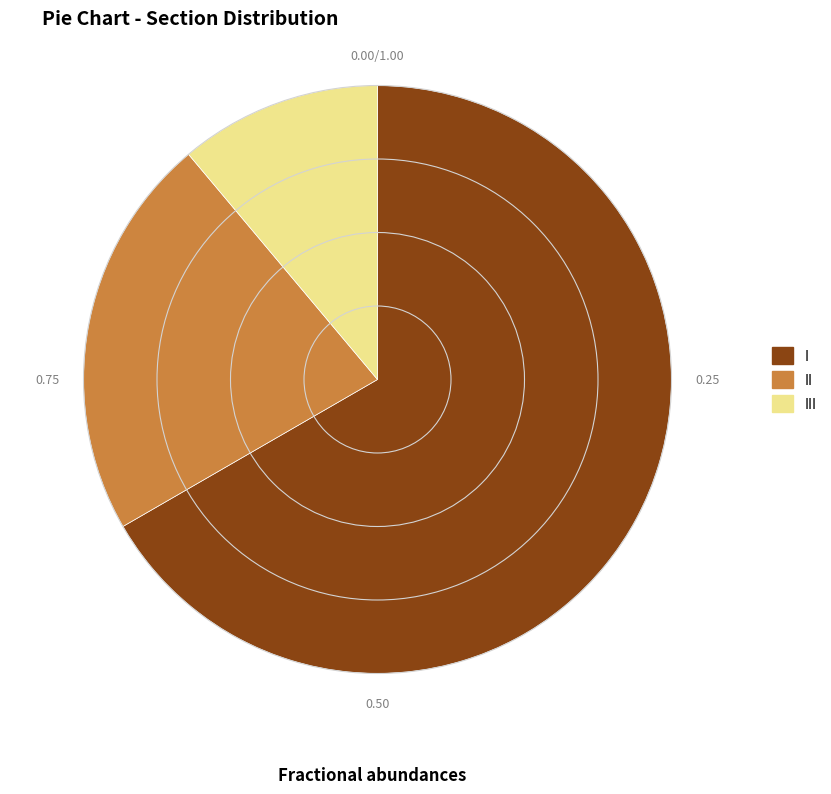

Rank the categories by value from lowest to highest.

III, II, I